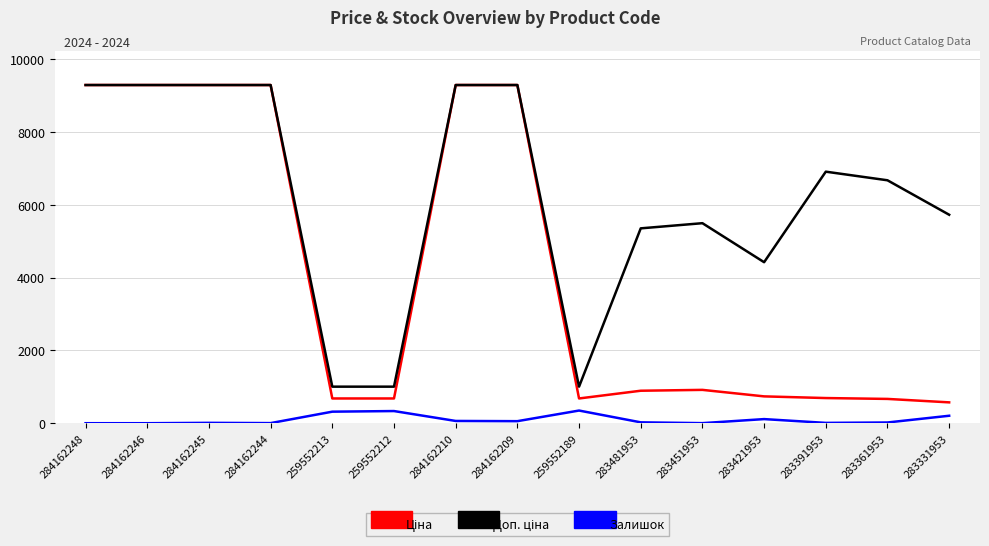

True or false: Залишок has a value of 317.0 at 259552213.

True